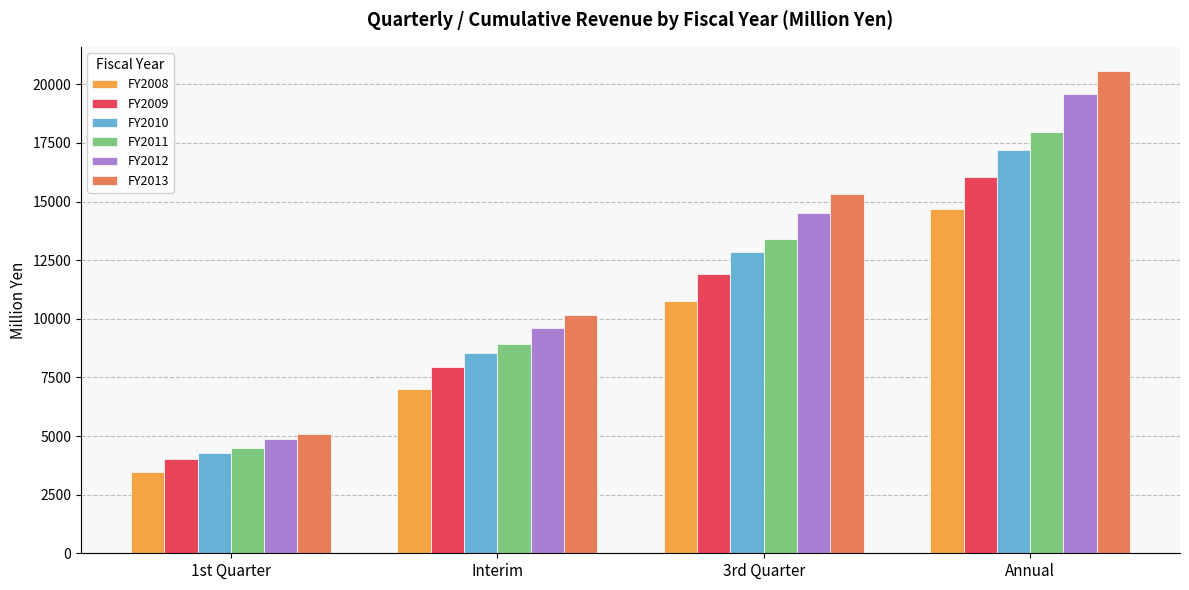

How many values in the FY2011 series are below 13388?

2